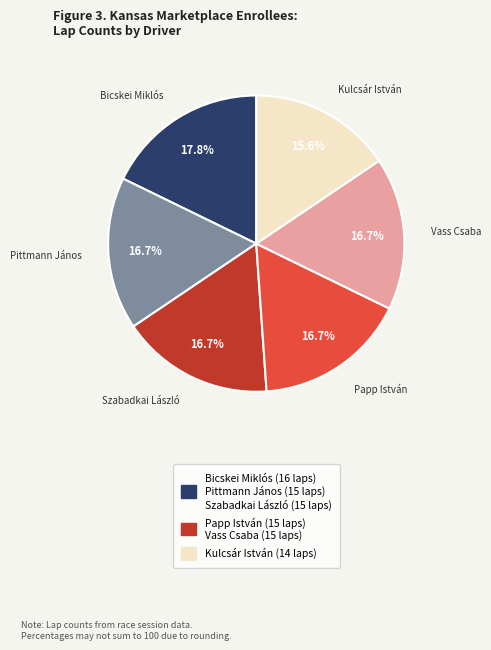

Is there any slice that represents more than half of the pie?

No